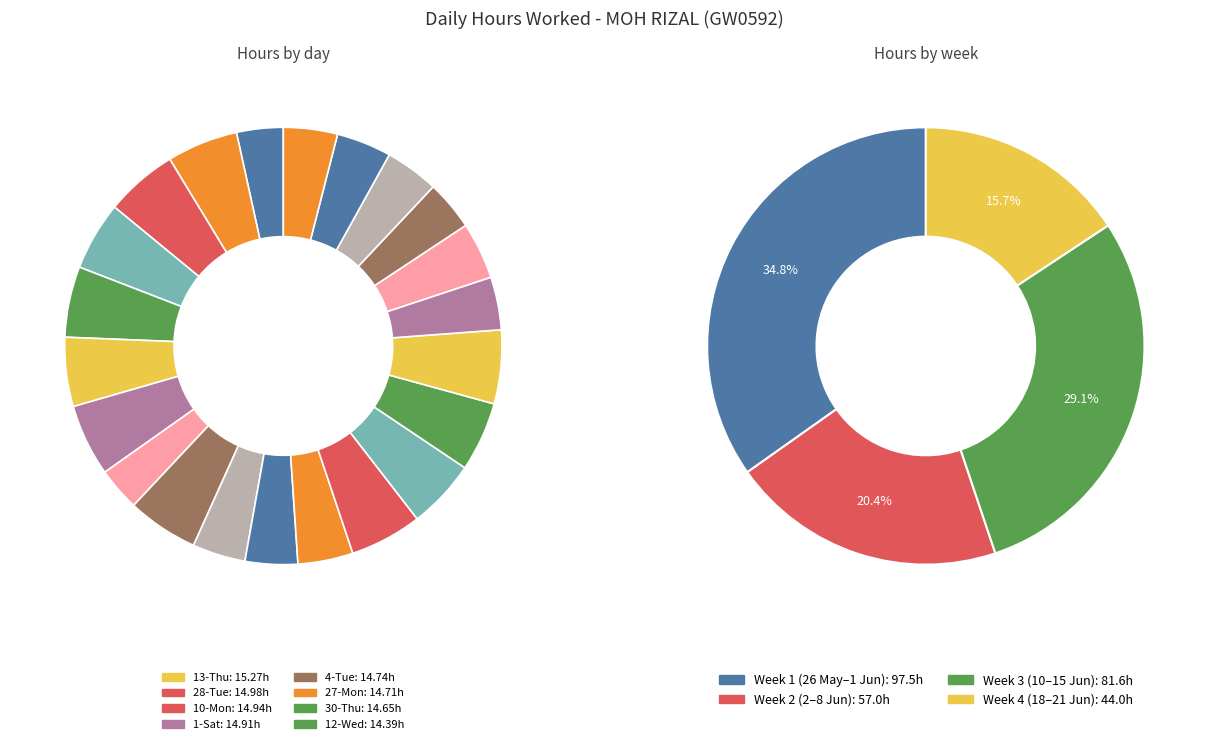

Rank the categories by value from highest to lowest.

13-Thu, 28-Tue, 10-Mon, 1-Sat, 4-Tue, 27-Mon, 30-Thu, 12-Wed, 31-Fri, 11-Tue, 29-Wed, 15-Sat, 8-Sat, 20-Thu, 21-Fri, 19-Wed, 5-Wed, 14-Fri, 6-Thu, 18-Tue, 26-Sun, 2-Sun